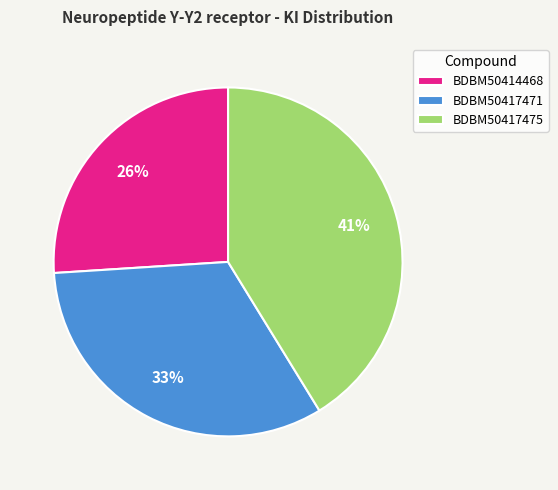

Rank the categories by value from highest to lowest.

BDBM50417475, BDBM50417471, BDBM50414468